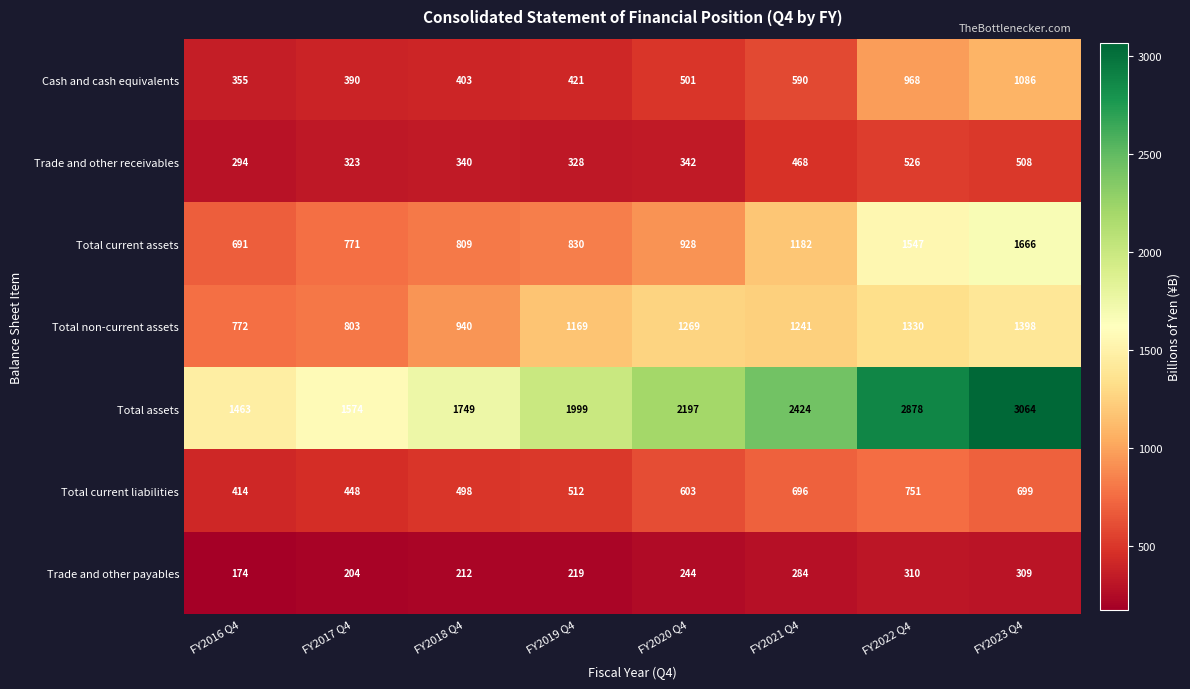

Is it true that Total current liabilities equals 603 at FY2020 Q4?

True